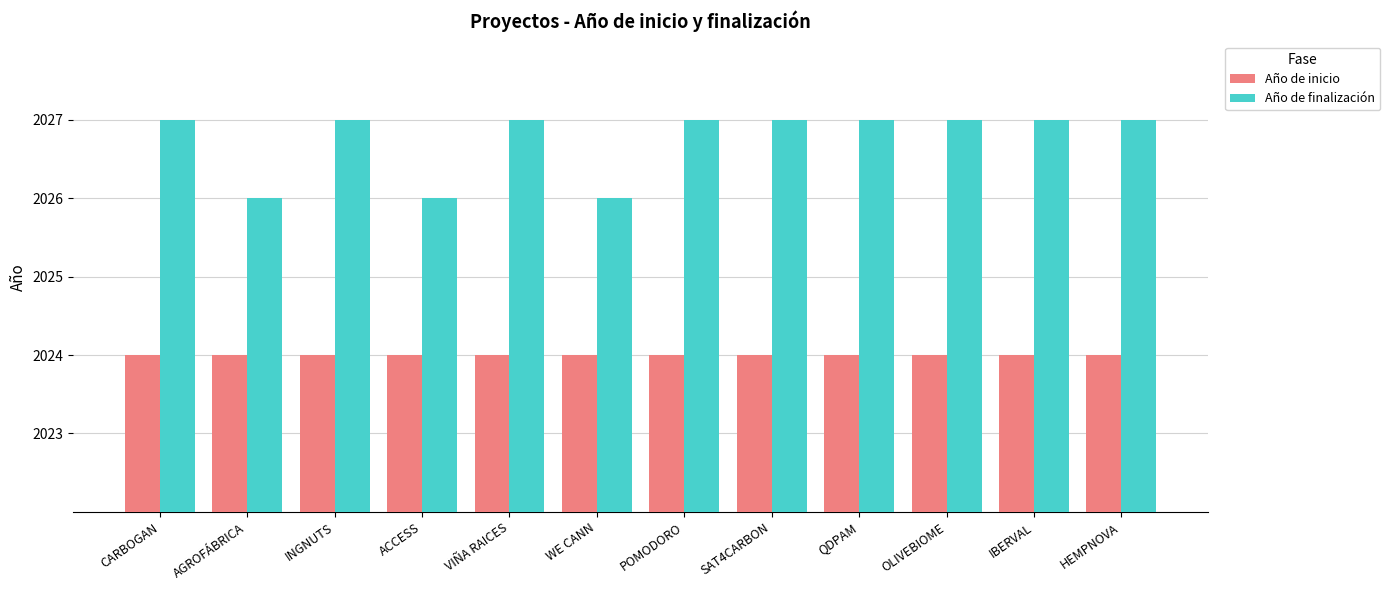

At AGROFÁBRICA, list the series in order from largest to smallest.

Año de finalización, Año de inicio